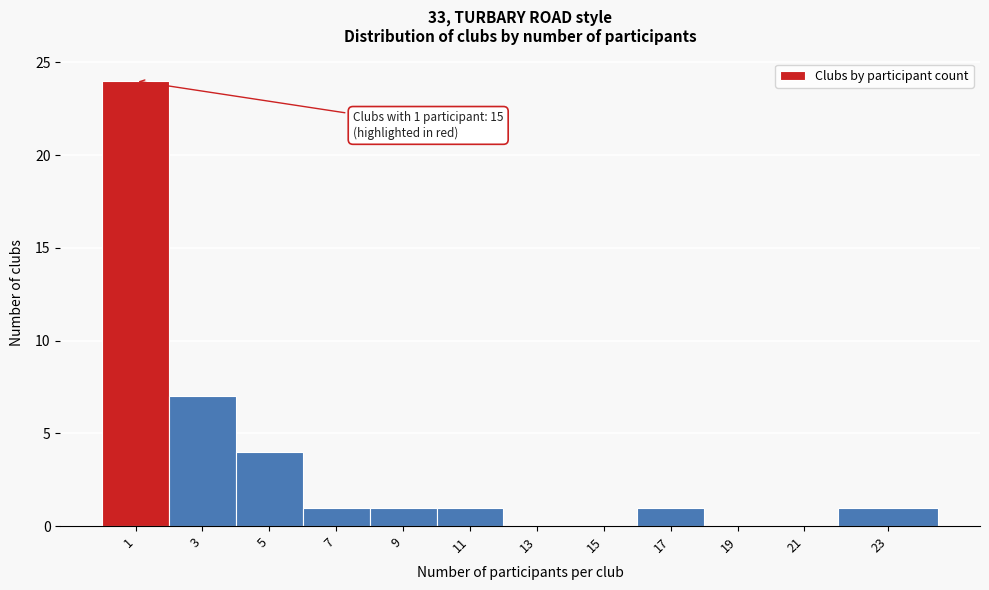

Reading left to right, list all the values displayed in this chart.

1=24	3=7	5=4	7=1	9=1	11=1	13=0	15=0	17=1	19=0	21=0	23=1